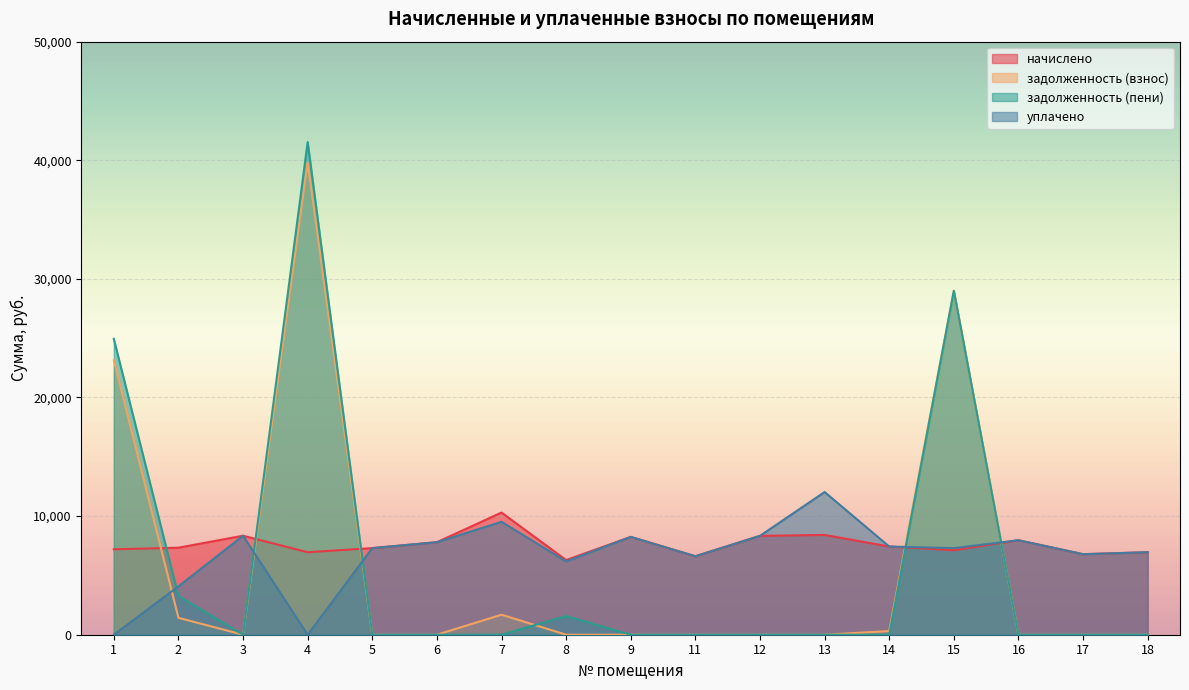

Reading right to left, extract all data points from this chart.

начислено: 18=6955.2	17=6789.6	16=7965.4	15=7120.8	14=7435.4	13=8412.5	12=8337.0	11=6616.3	9=8246.9	8=6292.8	7=10300.3	6=7799.8	5=7303.0	4=6955.2	3=8346.2	2=7336.1	1=7203.6
задолженность (взнос): 18=0.0	17=0.0	16=0.0	15=28997.1	14=309.8	13=0.0	12=0.0	11=0.0	9=0.0	8=0.0	7=1687.3	6=0.0	5=0.0	4=39799.2	3=0.0	2=1426.2	1=23143.0
задолженность (пени): 18=0.0	17=0.0	16=0.0	15=28997.1	14=0.0	13=0.0	12=0.0	11=0.0	9=0.0	8=1573.2	7=0.0	6=0.0	5=0.0	4=41538.0	3=0.0	2=3260.3	1=24943.9
уплачено: 18=6955.2	17=6789.6	16=7965.4	15=7301.0	14=7435.4	13=12031.7	12=8337.0	11=6616.3	9=8247.1	8=6178.8	7=9520.8	6=7799.8	5=7303.0	4=0.0	3=8346.2	2=4075.8	1=0.0